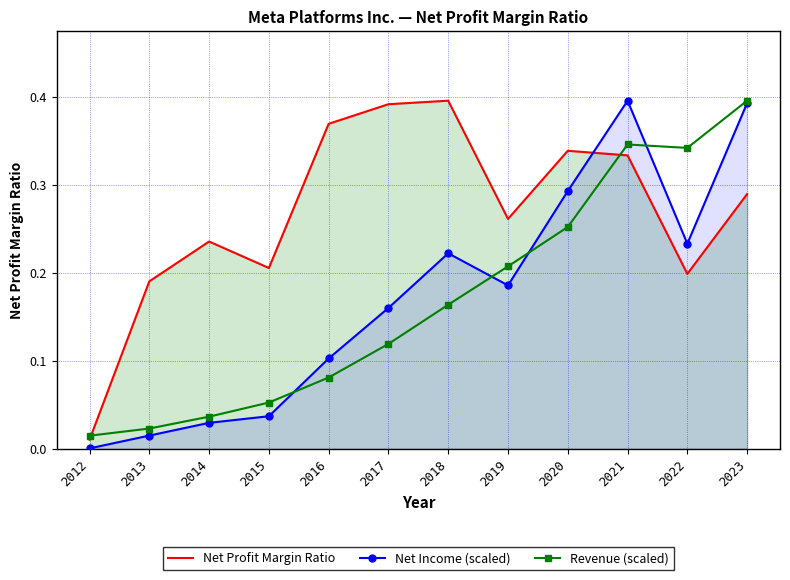

Between 2012 and 2013, which is larger?

2013